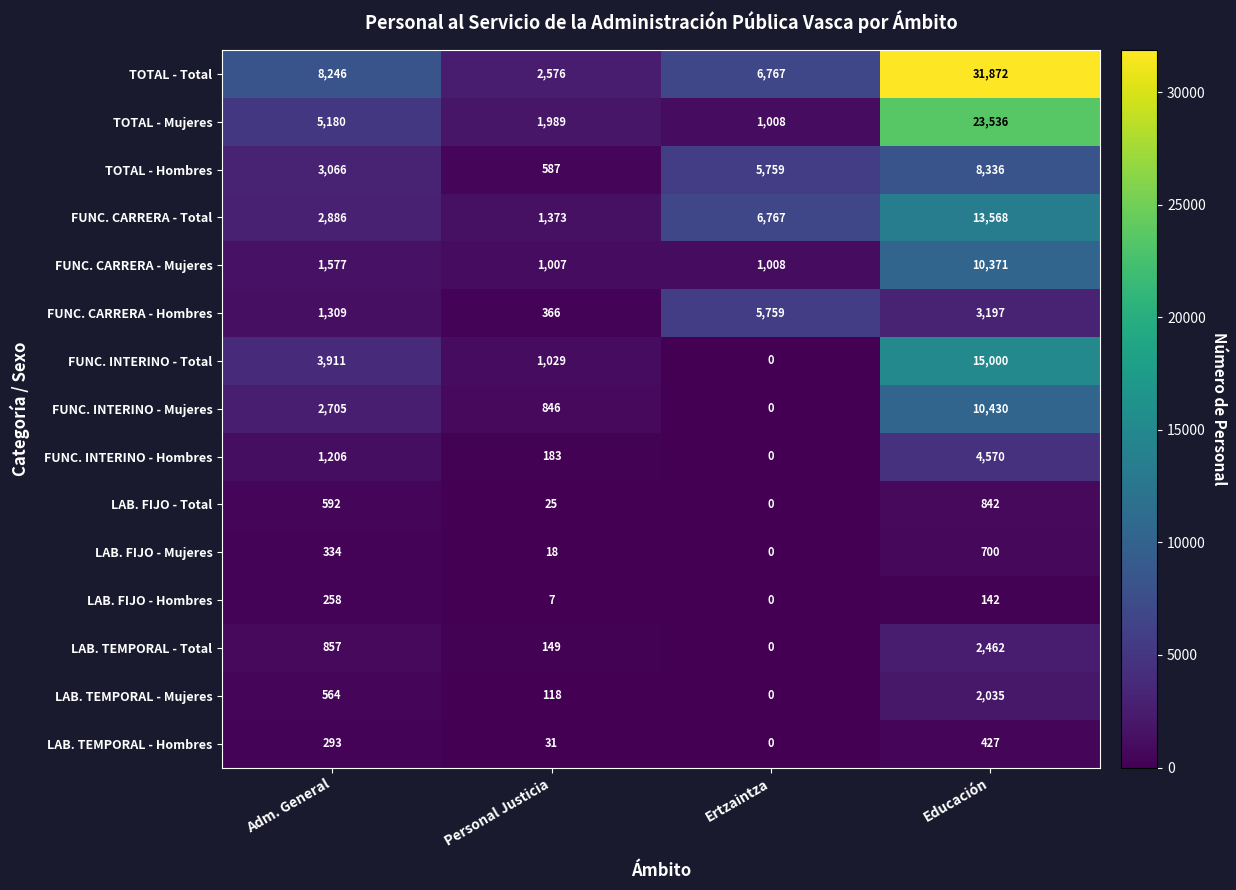

What is the sum of the FUNC. CARRERA - Total values at Educación and Ertzaintza?

20335